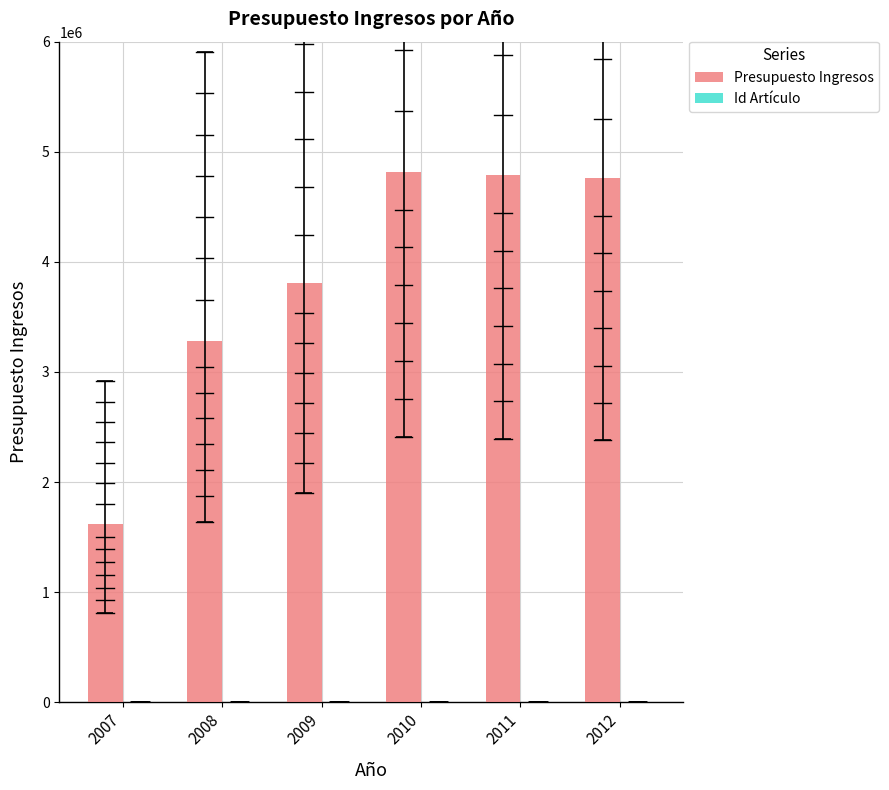

The value of Presupuesto Ingresos at 2009 is 5780857. True or false?

False